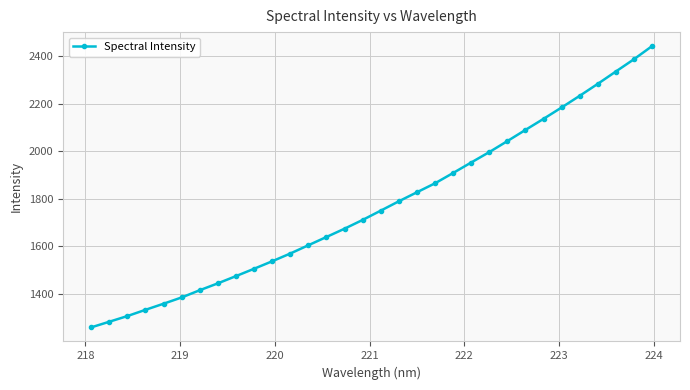

What is the average value?

1773.3